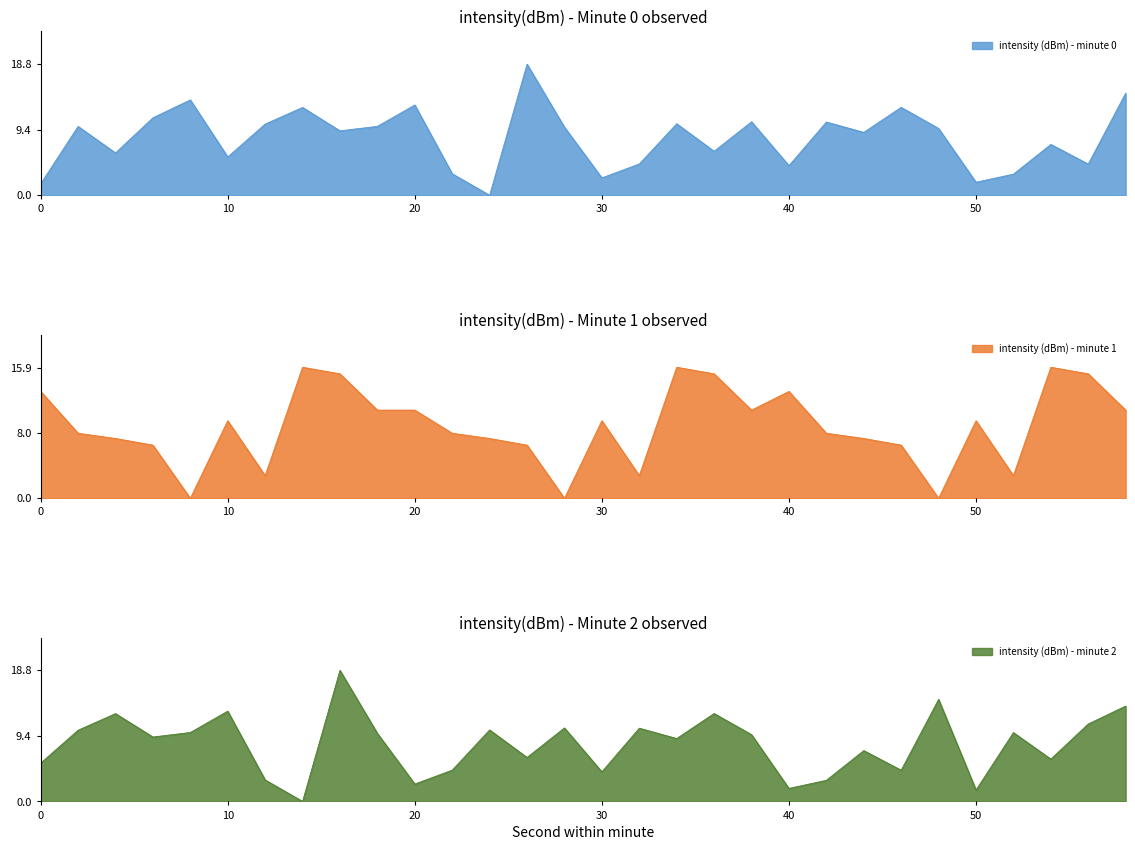

How many values in intensity (dBm) - minute 0 are above zero?

29